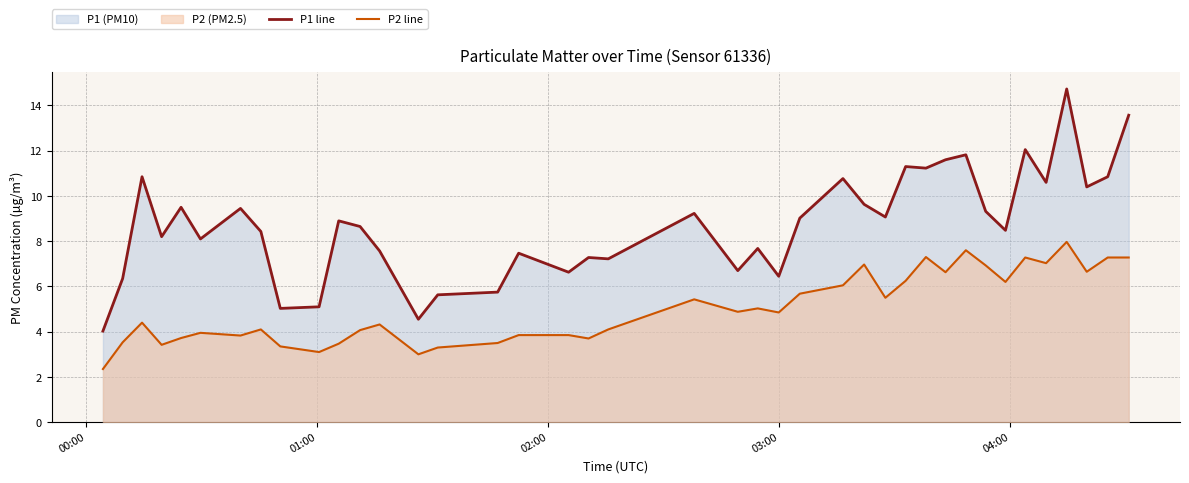

Which series has the largest total across all categories?

P1 line